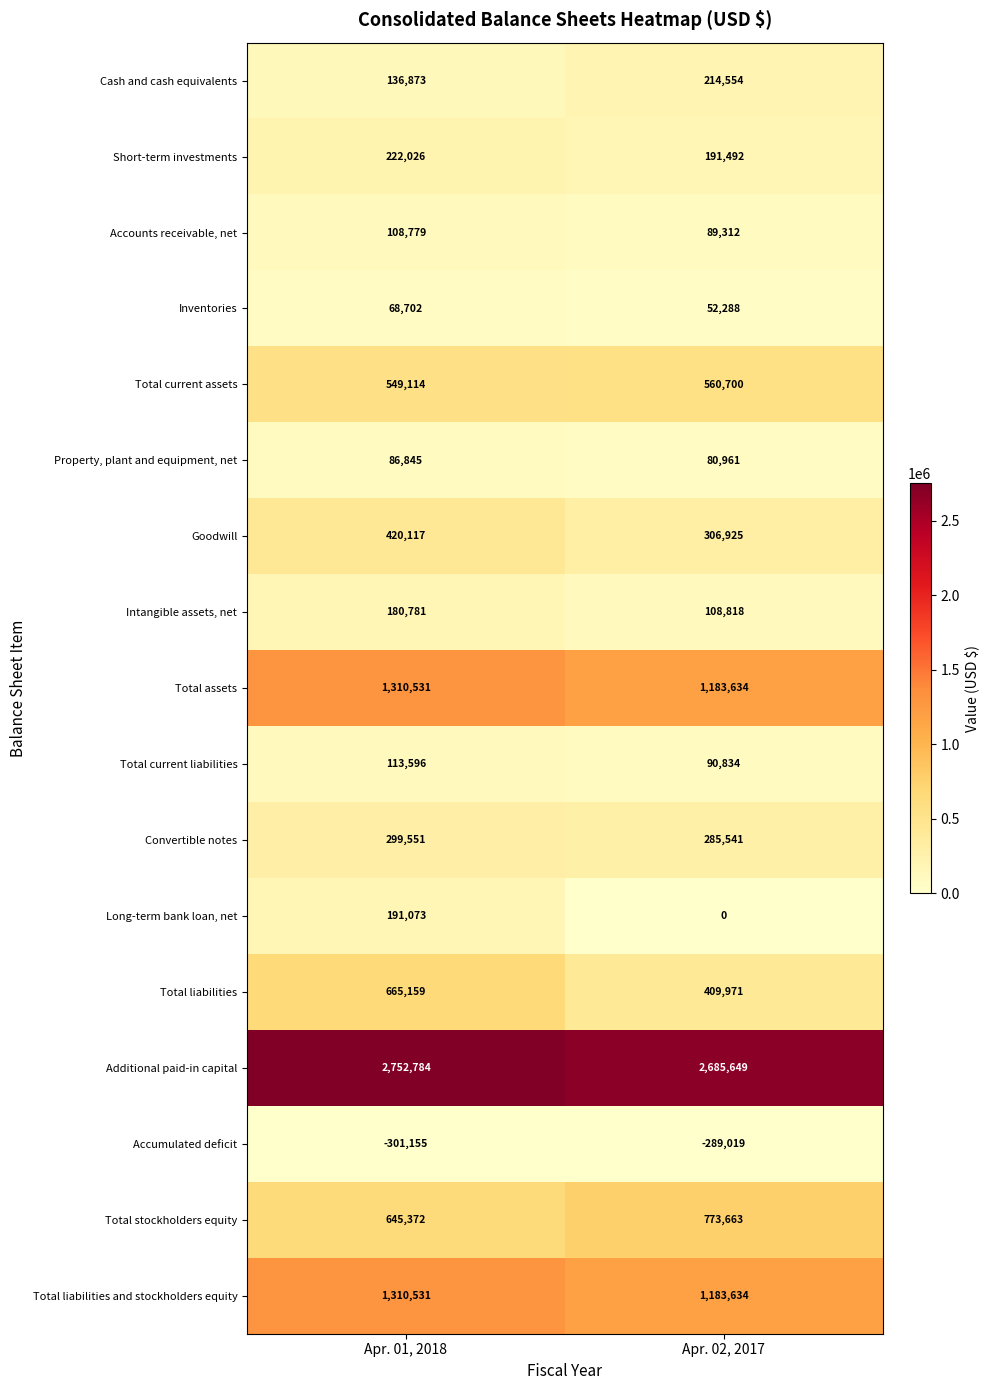

What value does the Additional paid-in capital series have at Apr. 02, 2017, to the nearest 10?

2685650